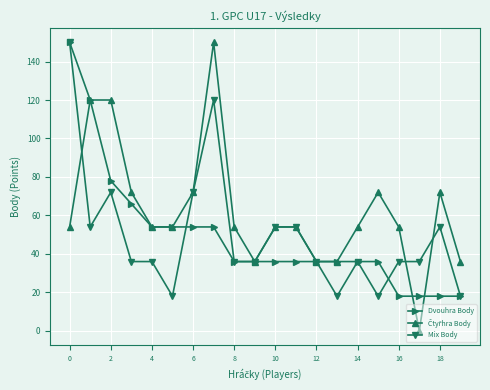

What is the minimum value for Mix Body?

18